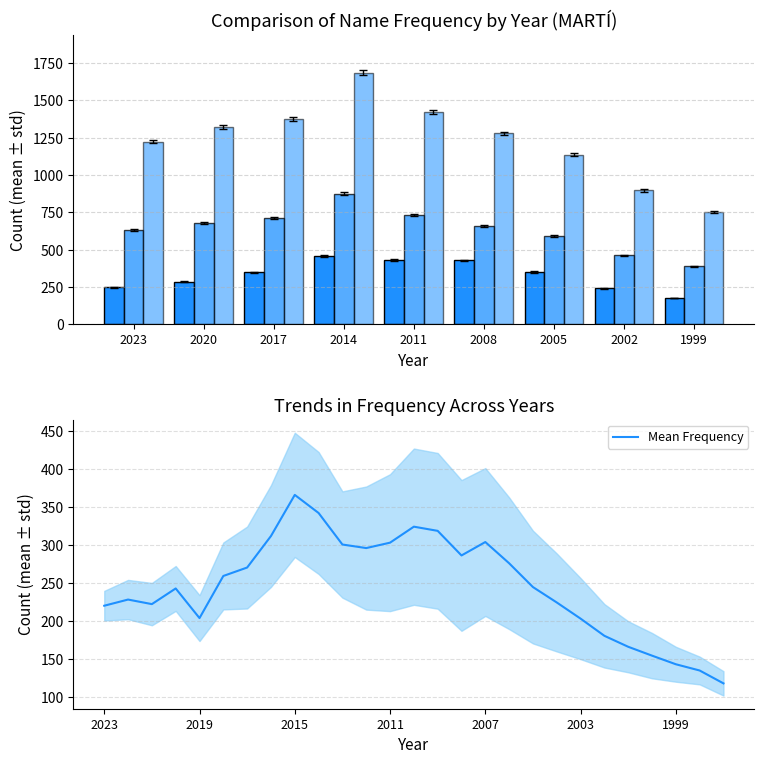

Where is out. Total nearest to the value 634?

2023